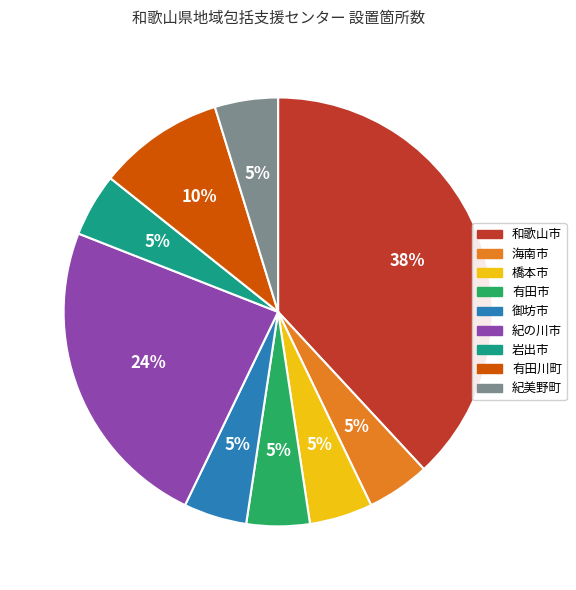

To the nearest percent, what is the difference between the 有田川町 and 岩出市 slice percentages?

5%